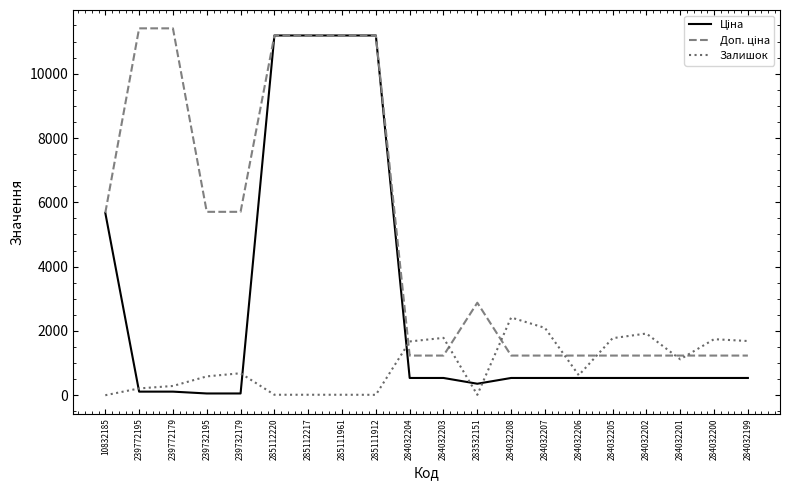

What is the maximum value shown in the chart?

11410.0